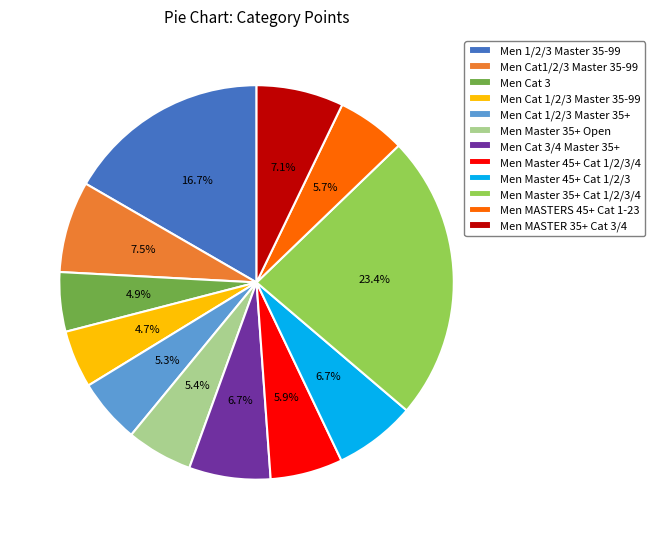

Is there any slice that represents more than half of the pie?

No